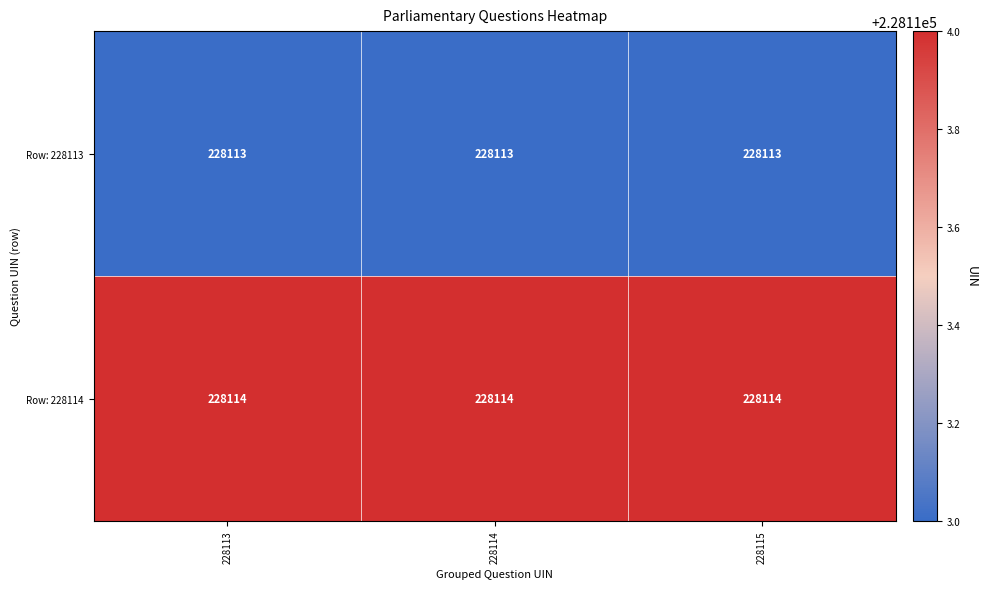

True or false: Row: 228114 has a value of 228114 at 228113.

True